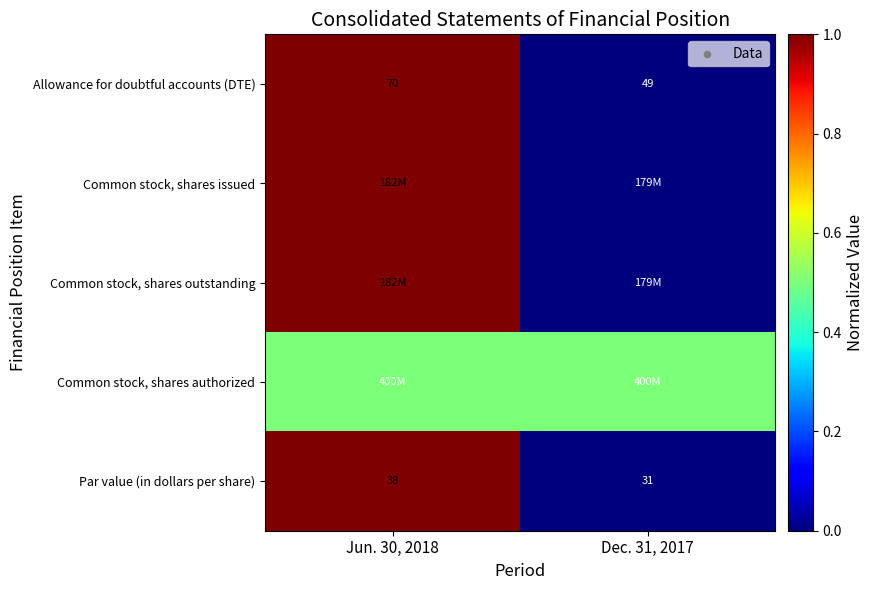

Count the number of categories in the chart.

2